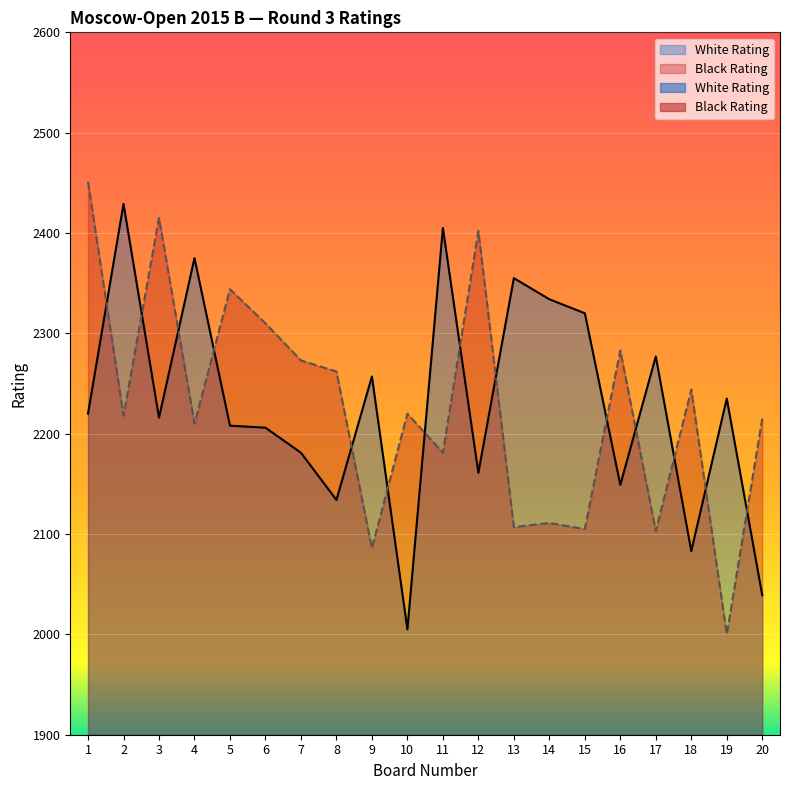

Reading right to left, transcribe all the data shown in this chart.

White Rating: 2039	2235	2083	2277	2149	2320	2334	2355	2161	2405	2005	2257	2134	2181	2206	2208	2375	2216	2429	2220
Black Rating: 2215	2000	2244	2103	2283	2105	2111	2107	2402	2181	2220	2086	2262	2273	2310	2344	2210	2415	2218	2451